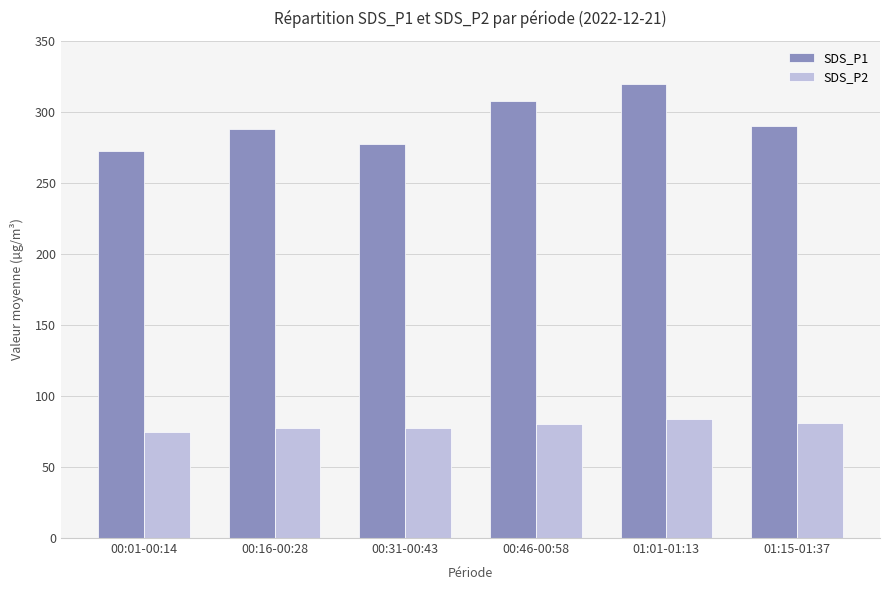

How many groups of bars are there?

6